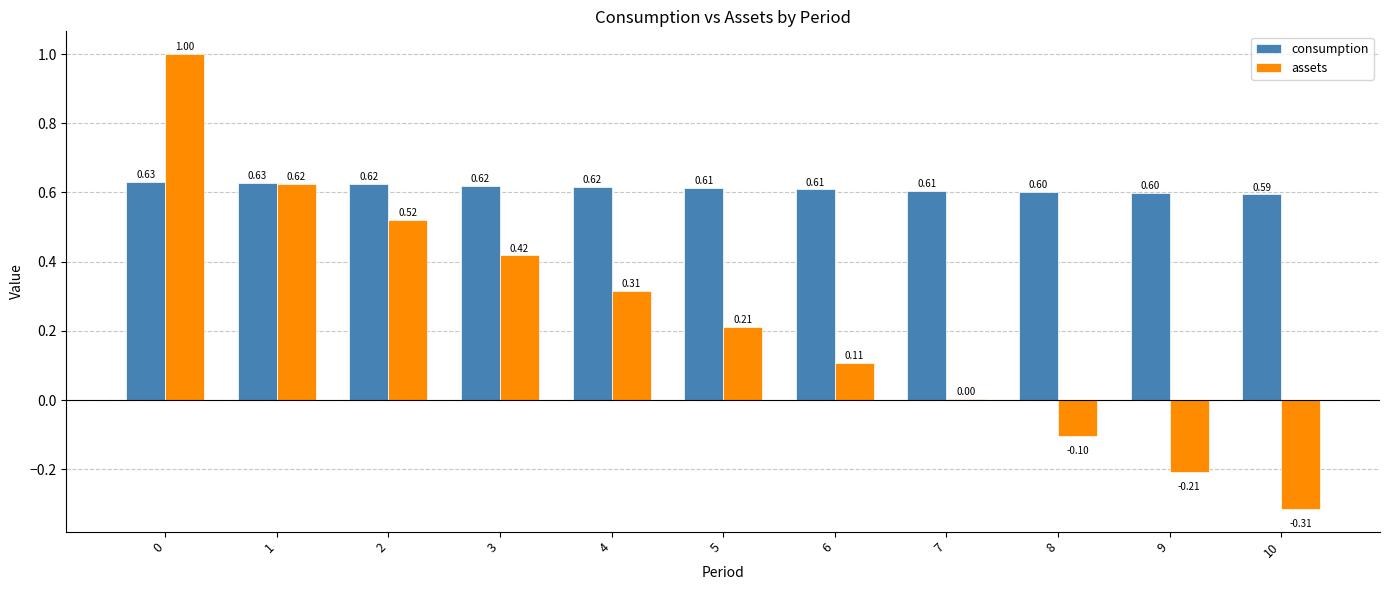

Which series has the largest total across all categories?

consumption